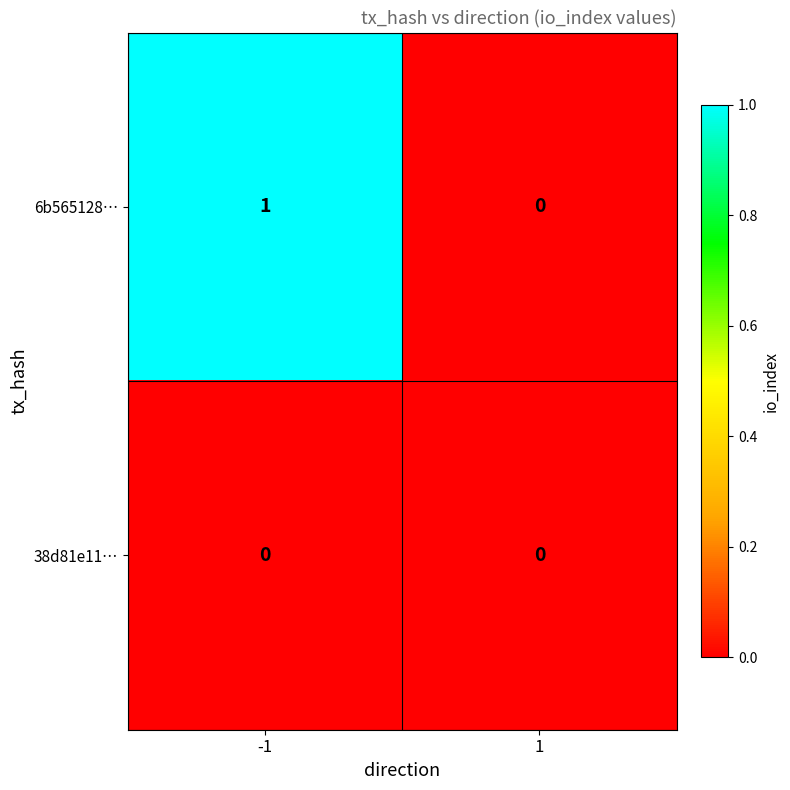

The value of 38d81e11… at 1 is 0. True or false?

True